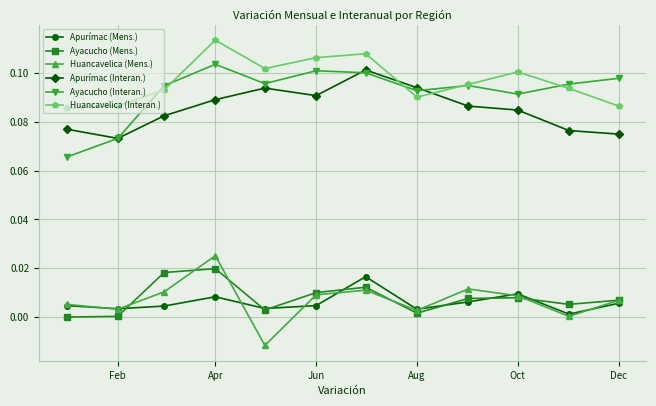

In Apurímac (Mens.), how many points are lower than both neighbors (excluding endpoints)?

4